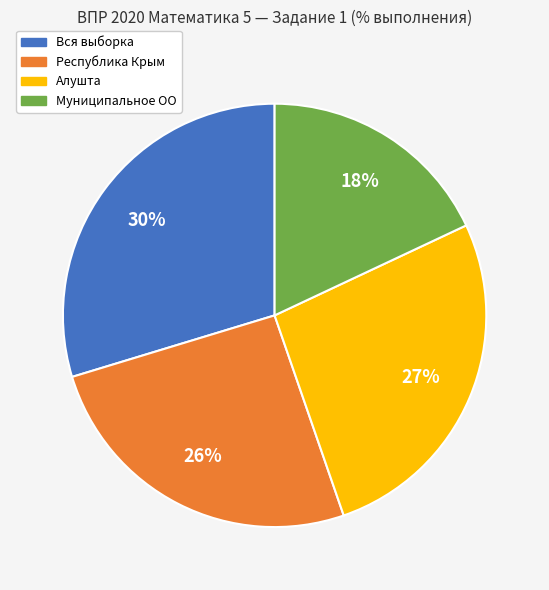

Which slice is the largest?

Вся выборка